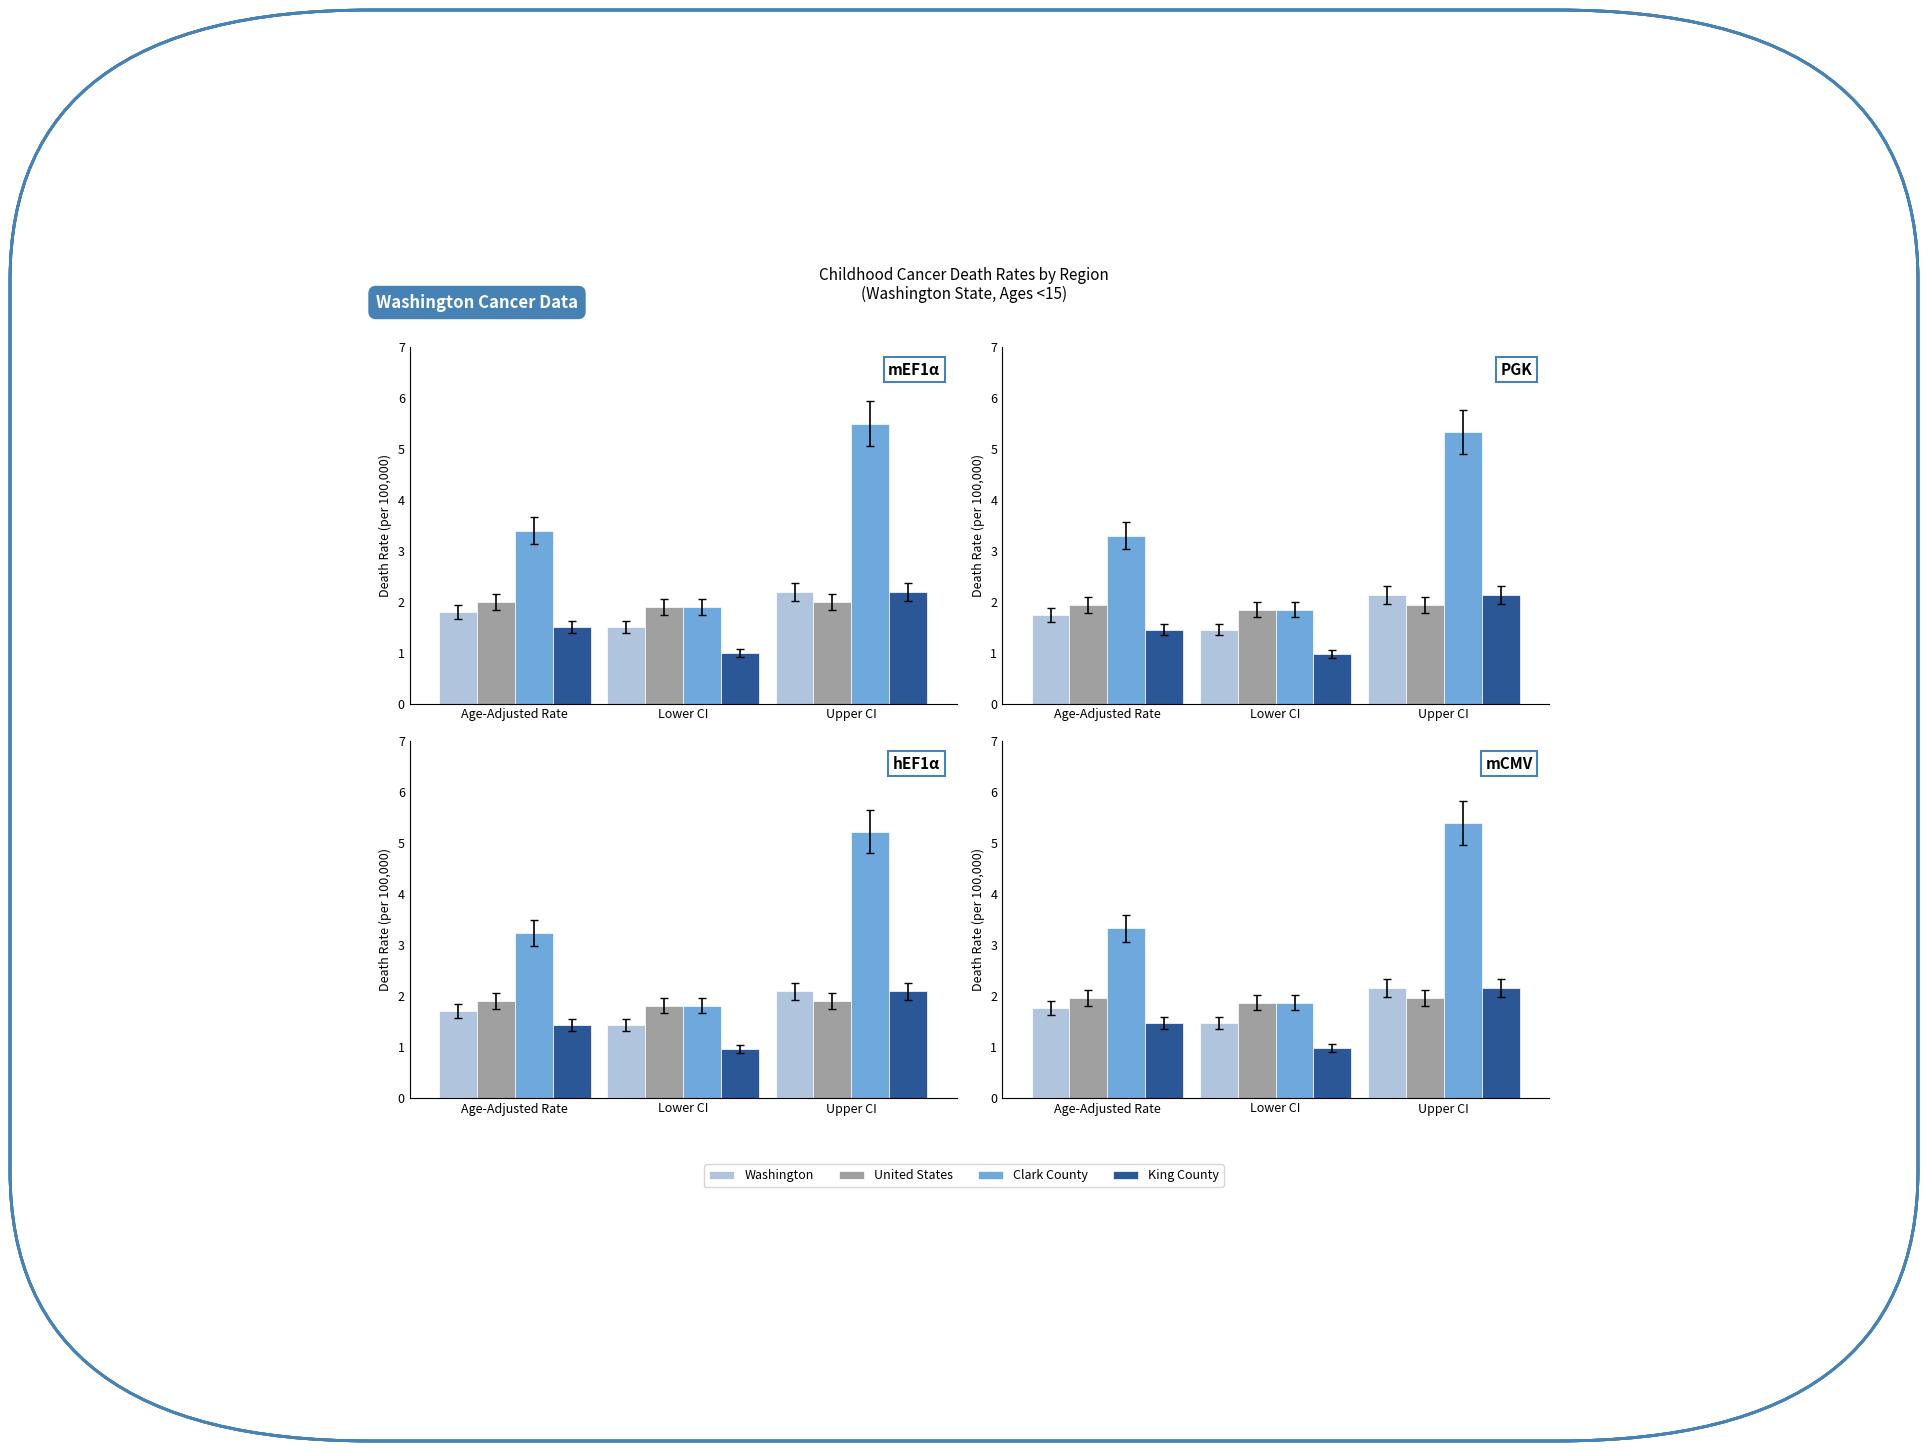

What is the label of the 2nd bar from the right?

Lower CI